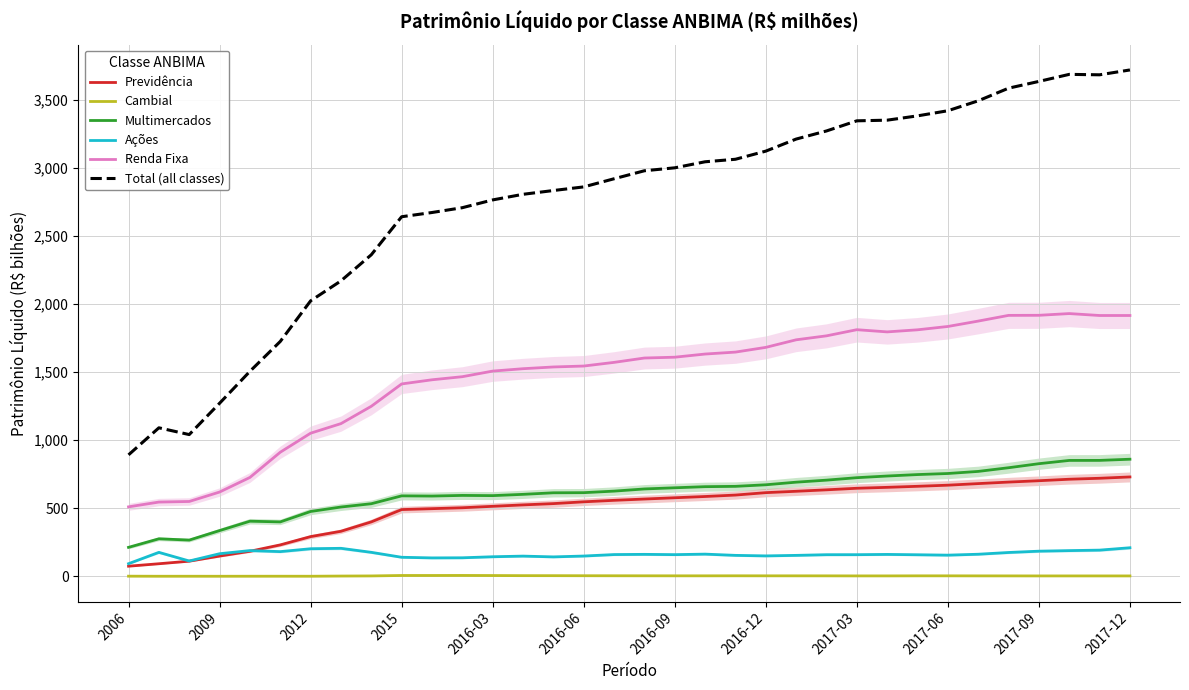

In Renda Fixa, how many points are lower than both neighbors (excluding endpoints)?

1